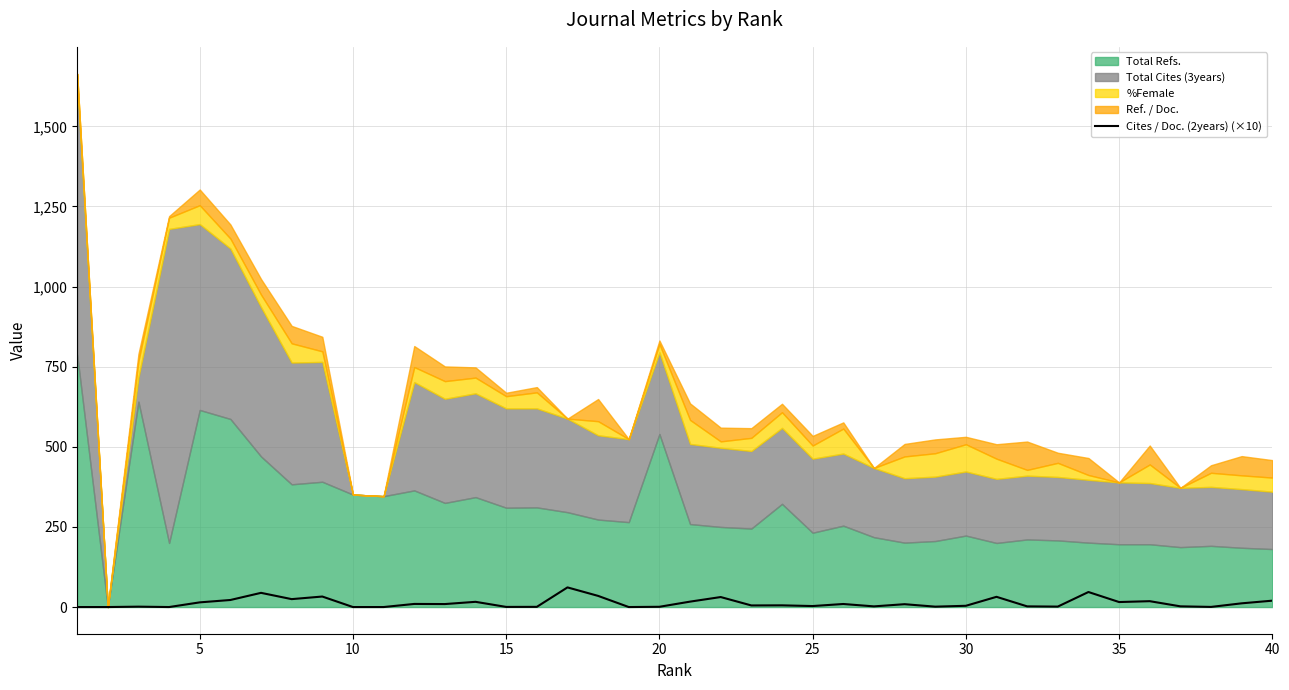

What is the sum of all values?

510.2